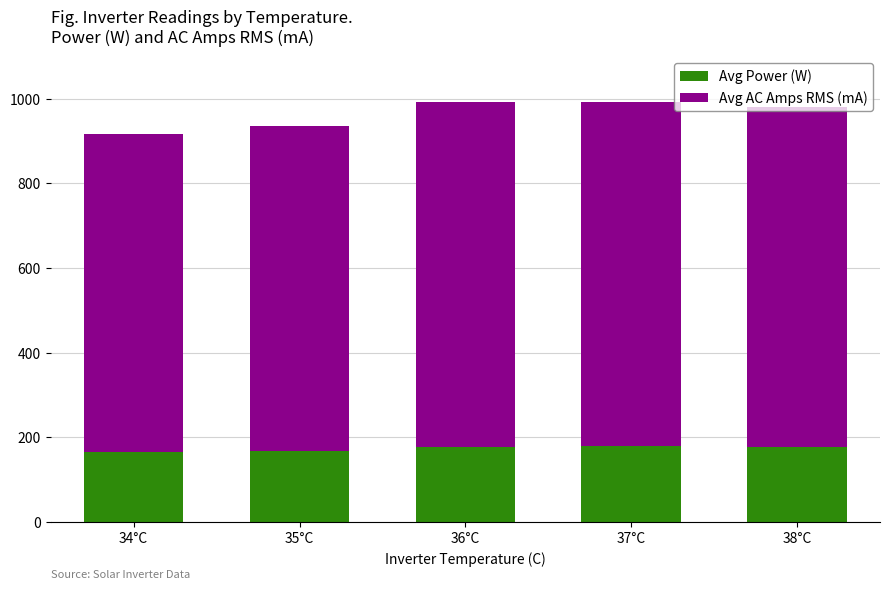

What is the minimum value for Avg Power (W)?

165.6